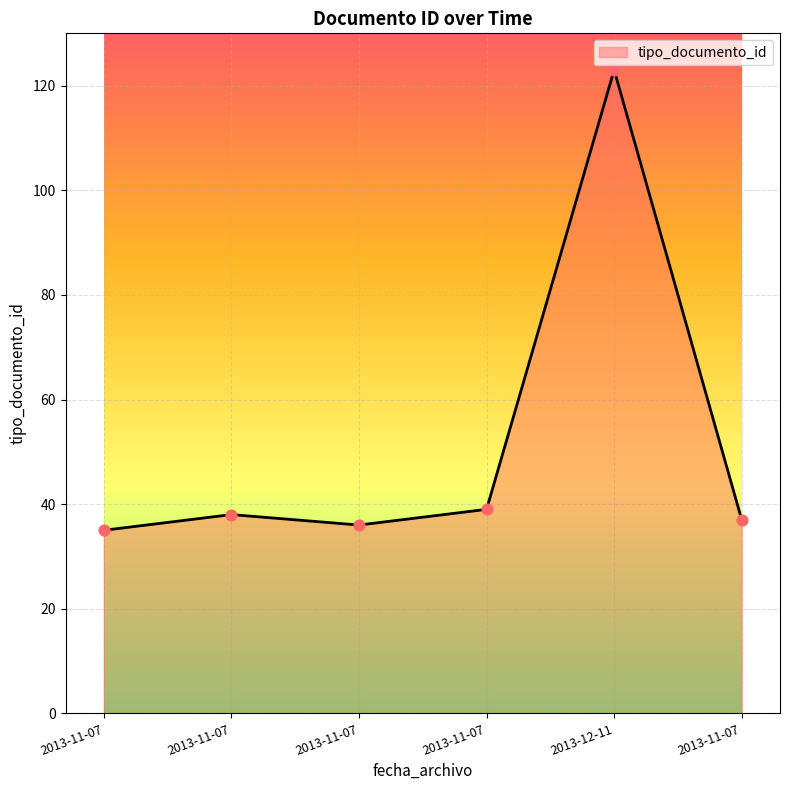

Which has a higher value, 2013-12-11 or 2013-11-07?

2013-12-11